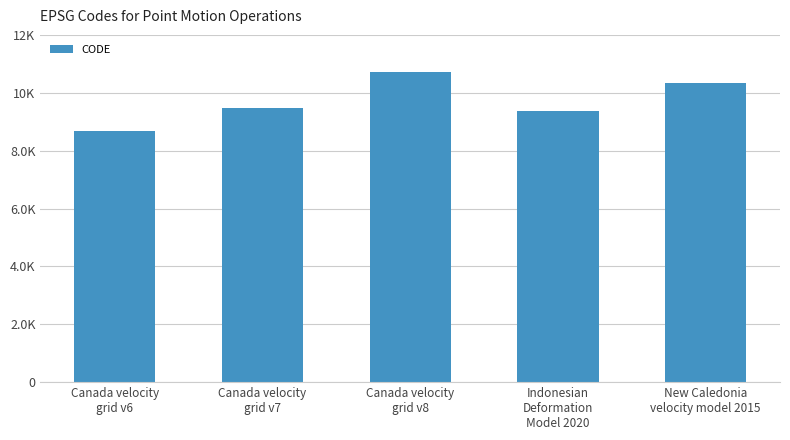

At which label does the data first exceed 9483?

Canada velocity
grid v8